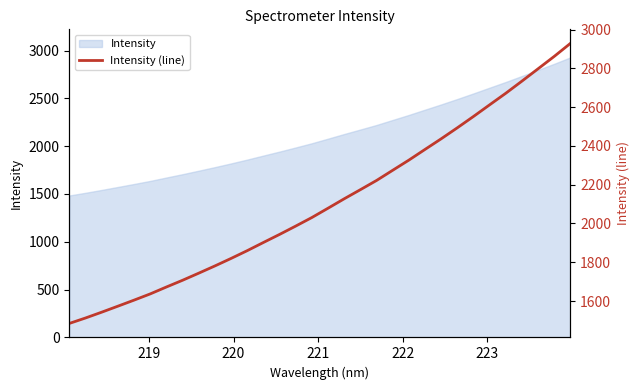

How many lines are shown in the chart?

1